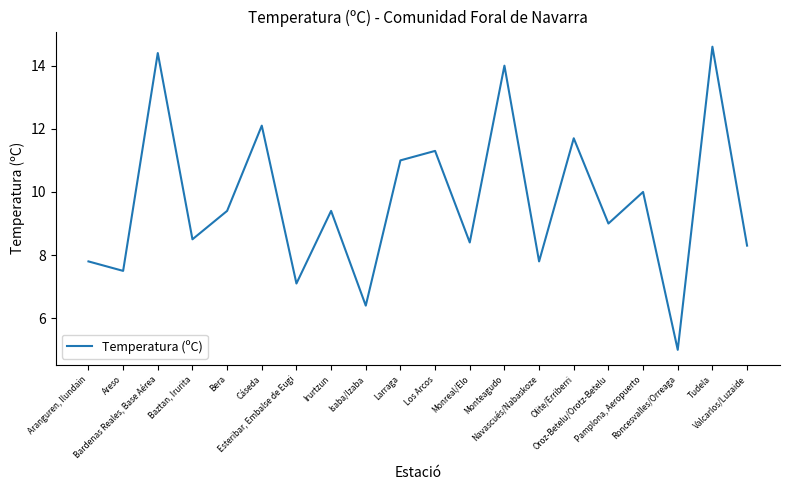

What is the greatest value displayed?

14.6